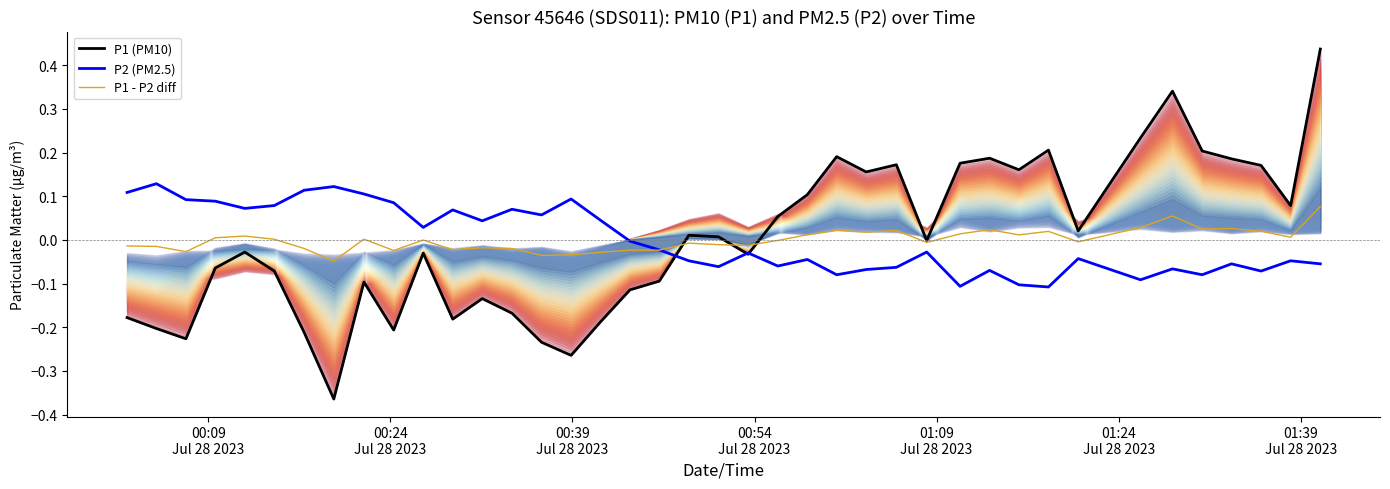

How many data points does each series have?

40